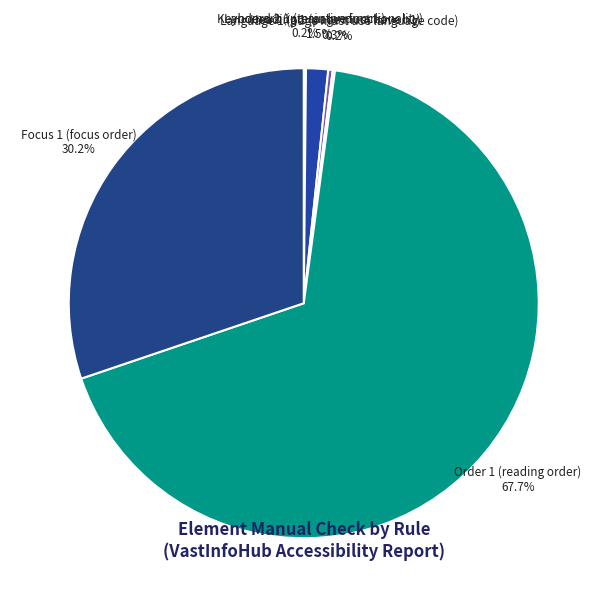

Does Order 1 (reading order) 67.7% represent more than half of the total?

Yes